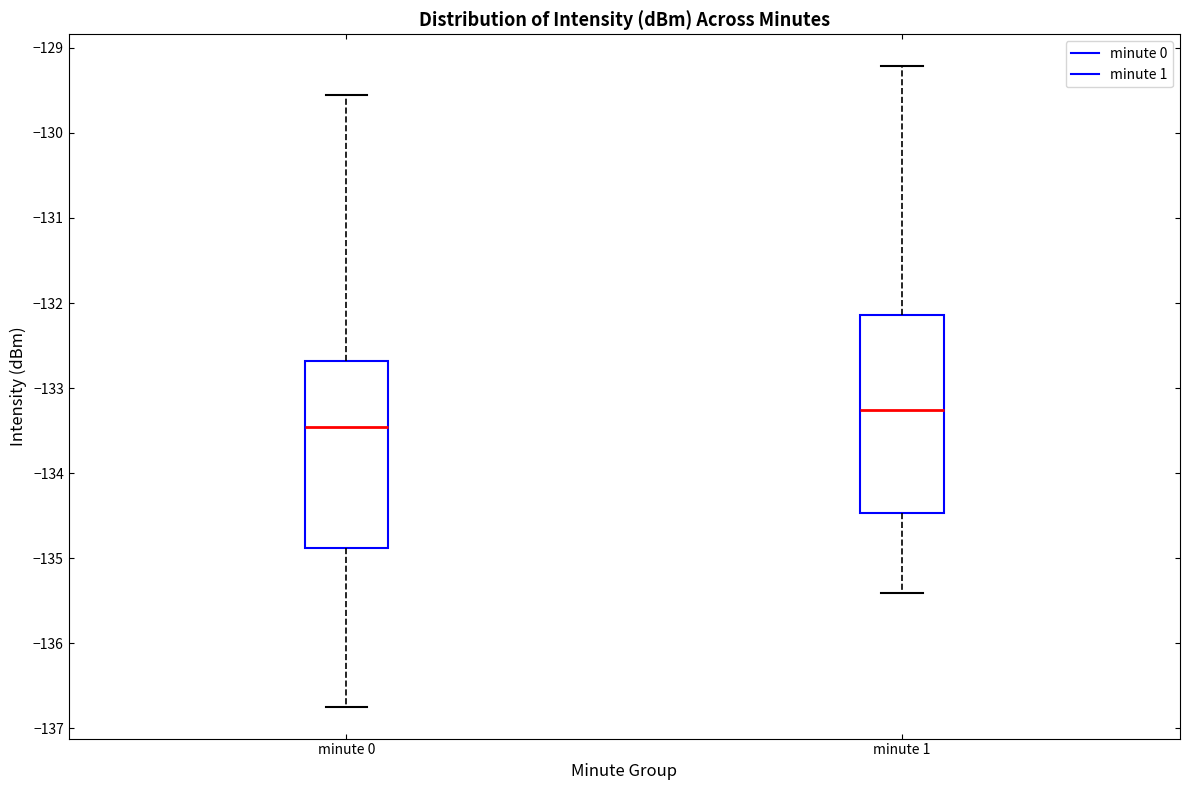

Comparing the boxes themselves (not the whiskers), which one is the tallest?

minute 1